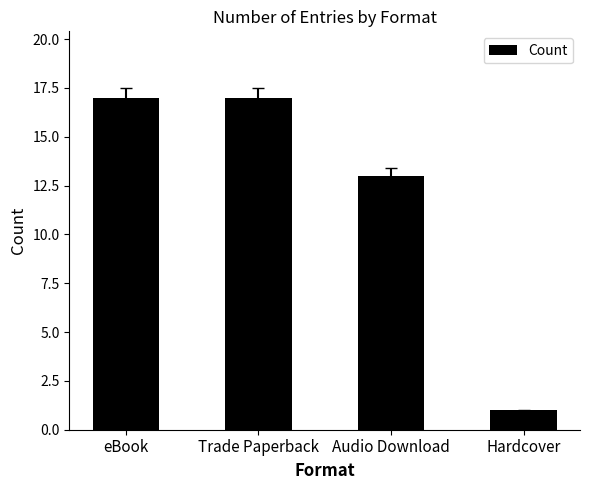

What is the change in value from Trade Paperback to Audio Download?

-4